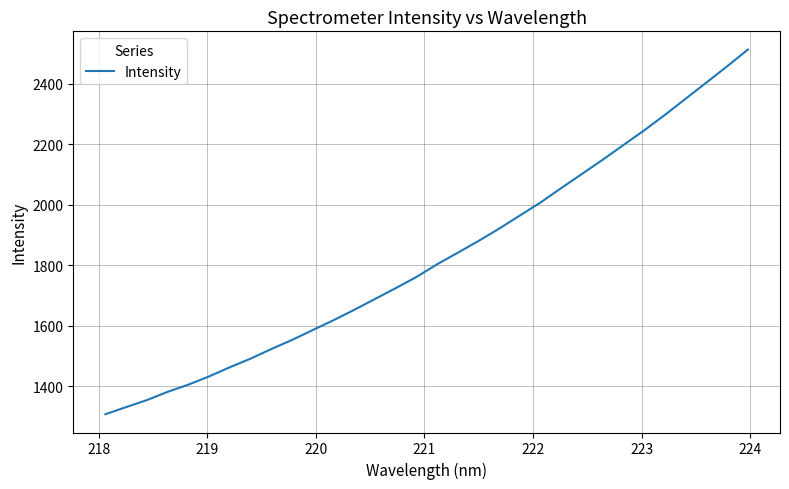

What is the minimum value shown in the chart?

1307.3